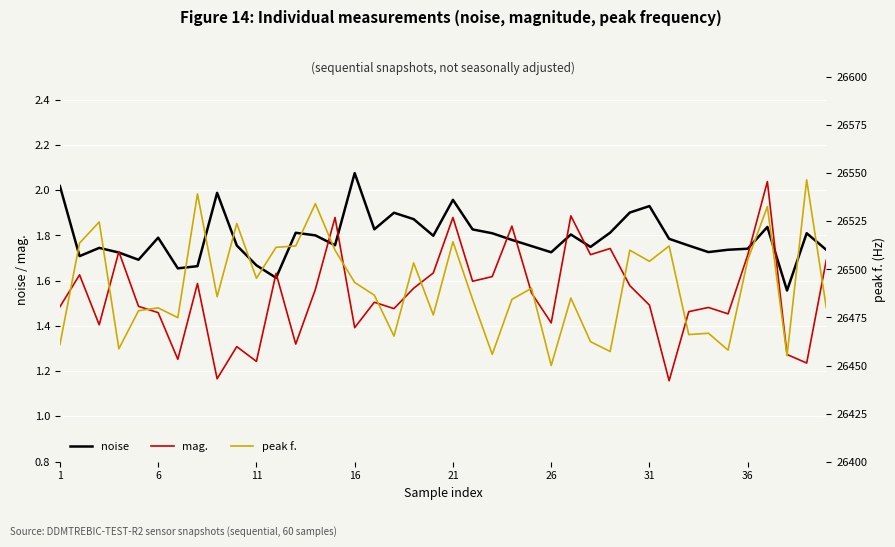

List the series in order of their peak value, lowest first.

mag., noise, peak f.